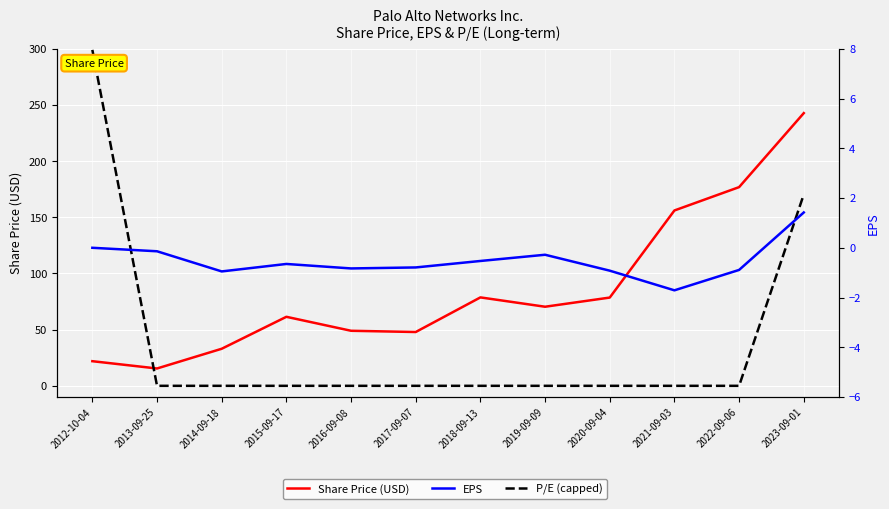

What are all the series names shown in the legend?

Share Price (USD), P/E (capped), EPS